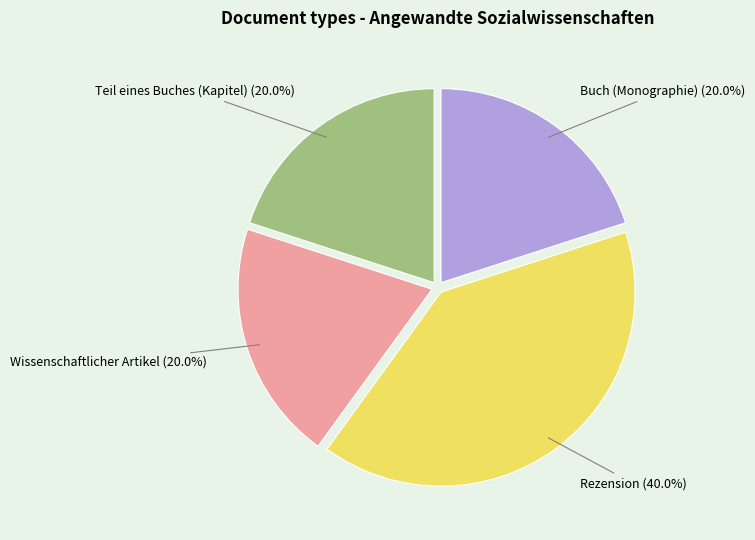

Is there any slice that represents more than half of the pie?

No